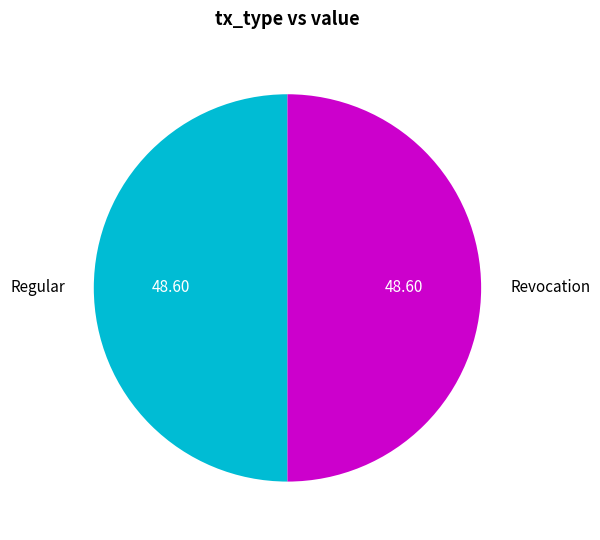

Combined, do Regular and Revocation account for over 50%?

Yes